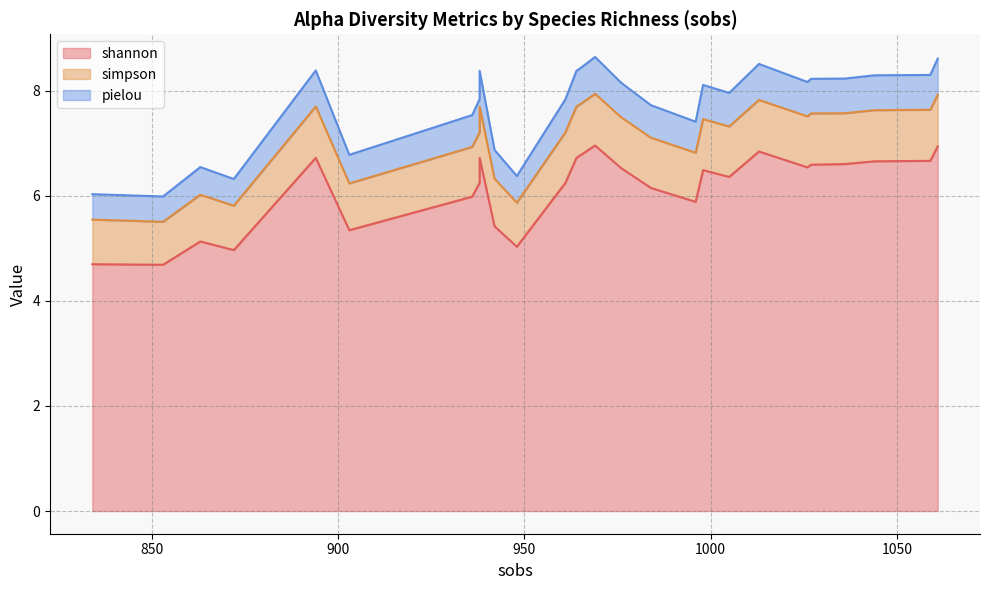

What is the value of the simpson point at the 10th from the left?

1.0